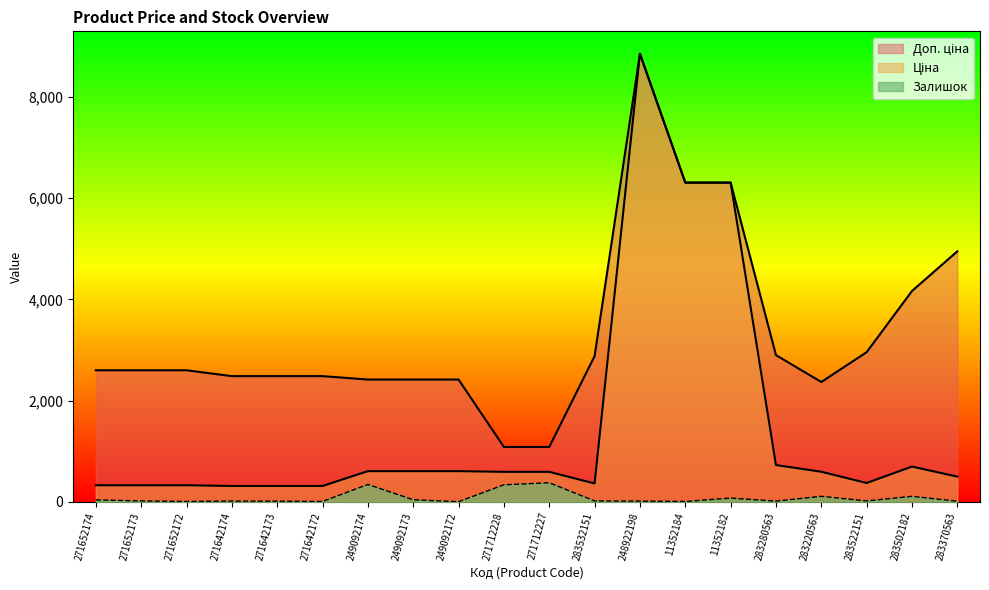

What position from the left is 271652174?

1